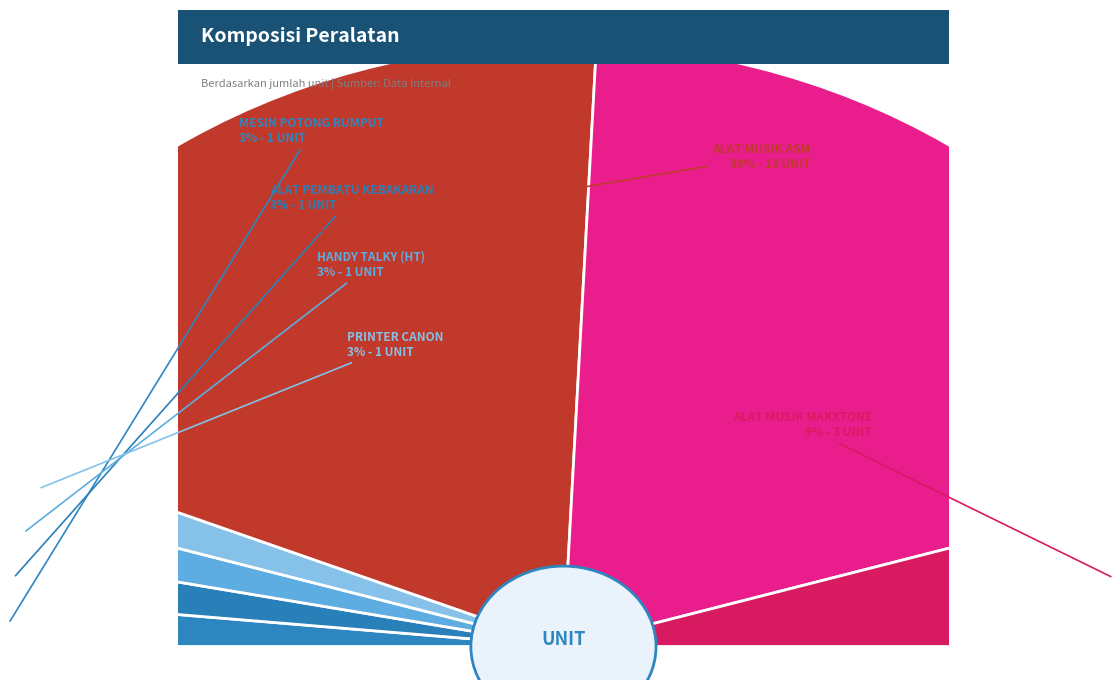

The ALAT MUSIK SONOR slice represents 39% of the pie. True or false?

True